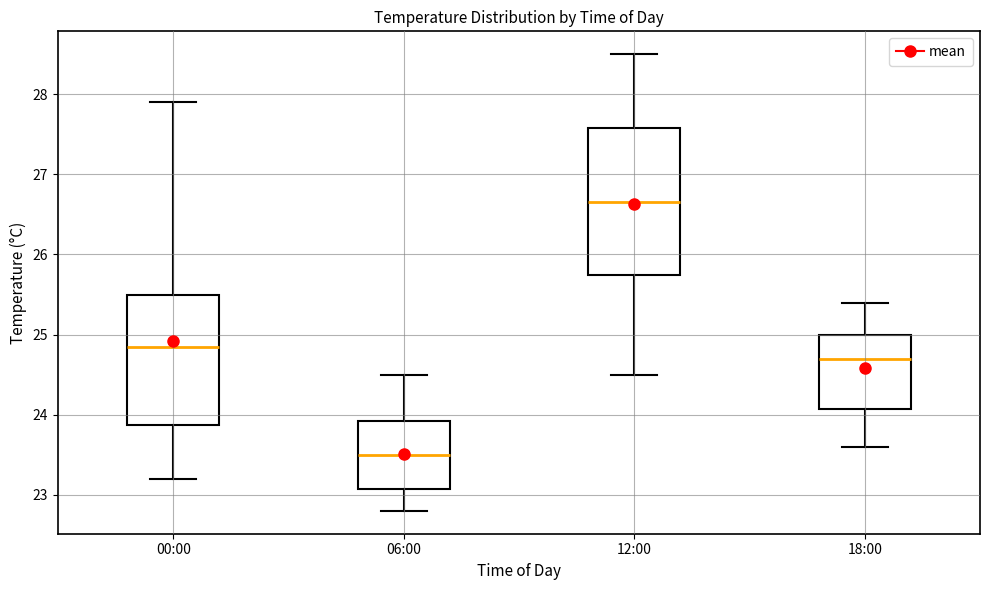

Reading left to right, read every box against the y-axis: the position of its median line, the range the box covers, and the ends of its whiskers. The values are not printed on the chart, so give them approximately, as read against the axis.

00:00: median 24.9, box 23.9 to 25.5, whiskers 23.2 to 27.9
06:00: median 23.5, box 23.1 to 23.9, whiskers 22.8 to 24.5
12:00: median 26.7, box 25.8 to 27.6, whiskers 24.5 to 28.5
18:00: median 24.7, box 24.1 to 25.0, whiskers 23.6 to 25.4